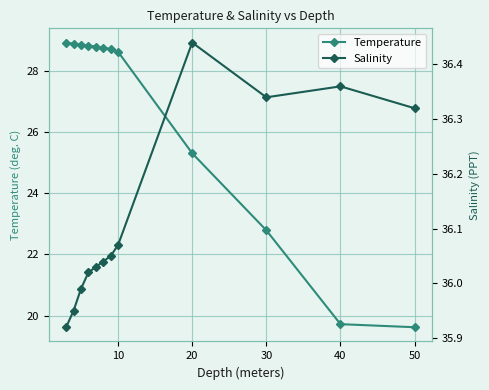

Is it true that Temperature equals 37.5 at 60?

False